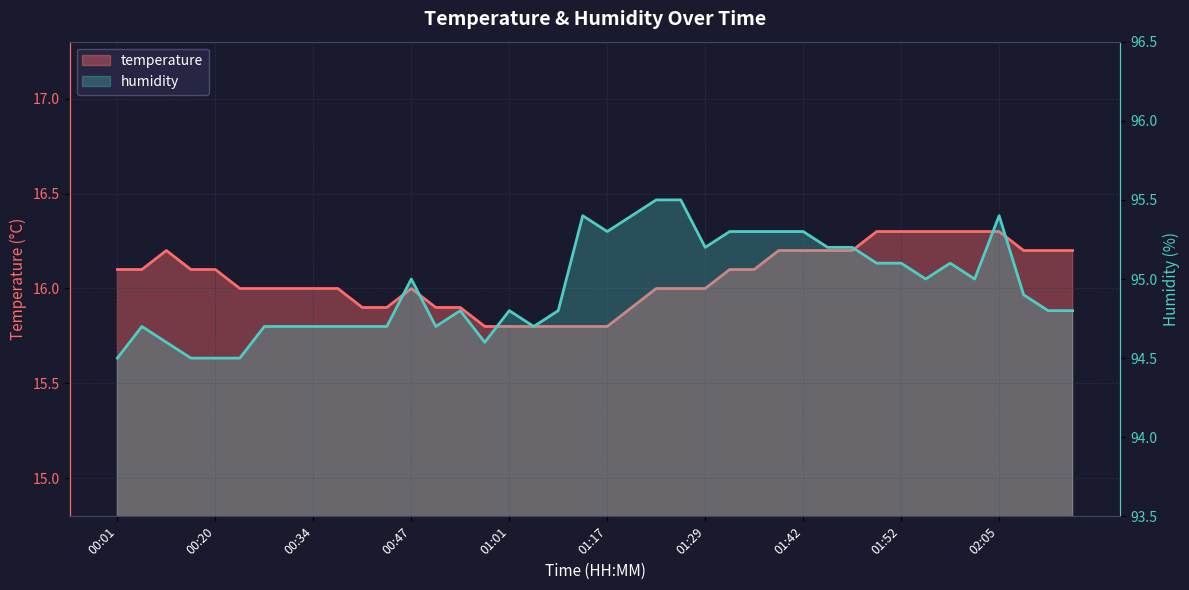

Is the value of humidity at 01:37 greater than the value of temperature at 01:47?

Yes